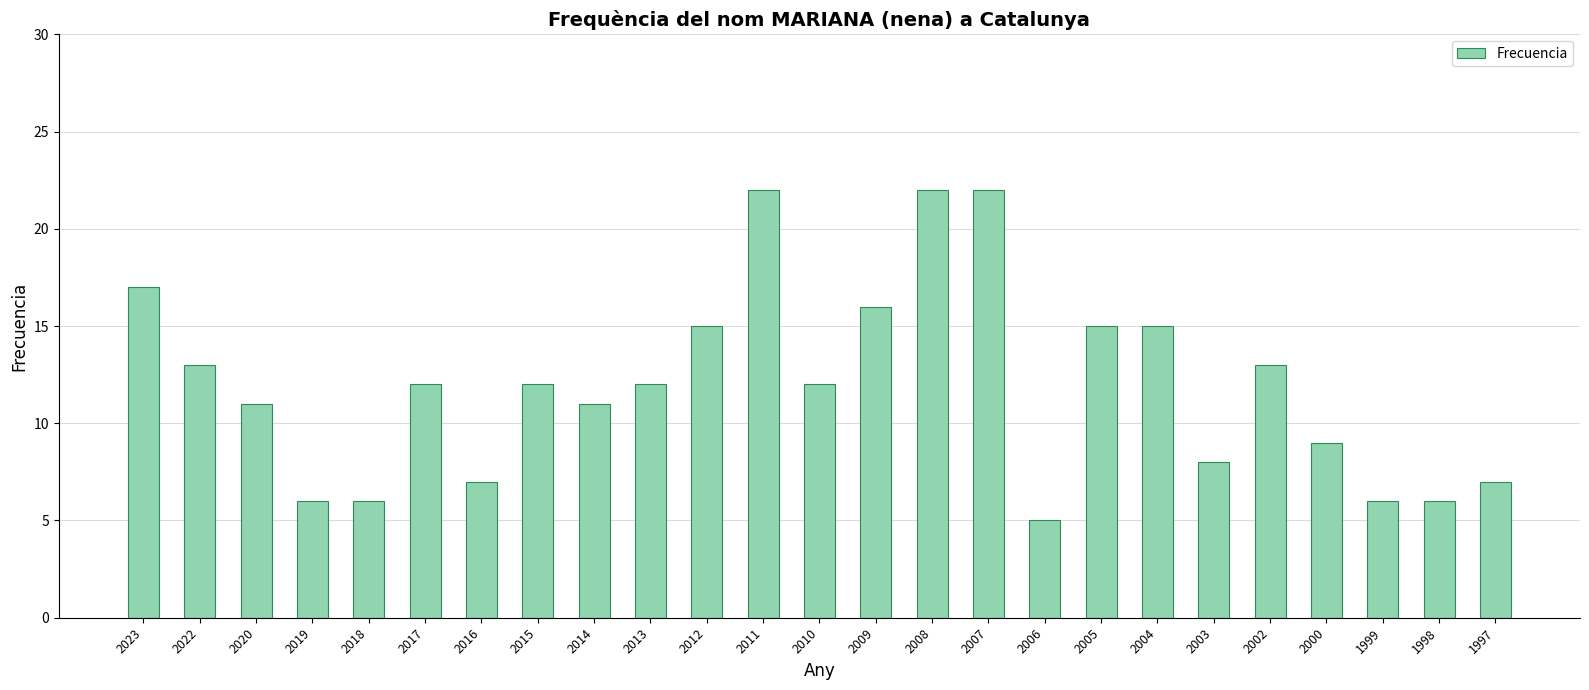

What is the ratio of the value at 2020 to the value at 2023?

0.6